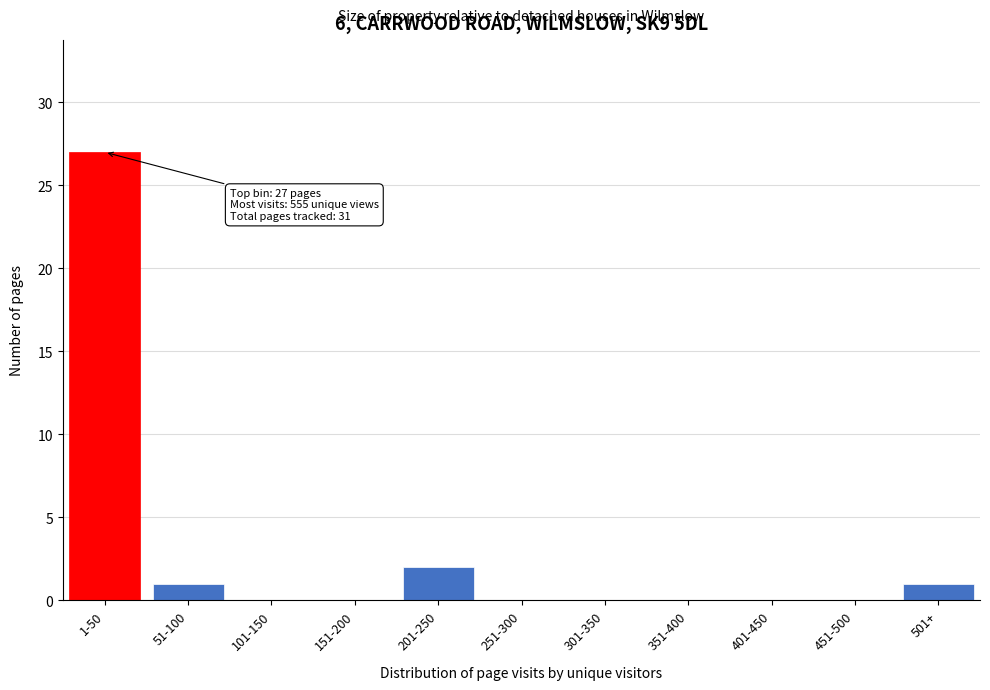

Reading left to right, what are all the values shown in this chart?

1-50=27	51-100=1	101-150=0	151-200=0	201-250=2	251-300=0	301-350=0	351-400=0	401-450=0	451-500=0	501+=1